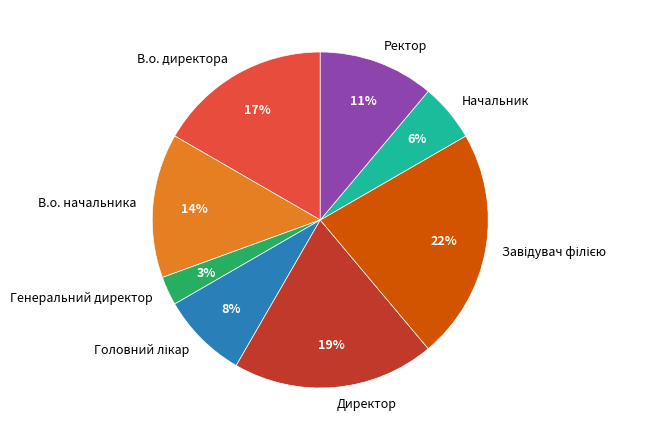

The В.о. директора slice represents 26% of the pie. True or false?

False